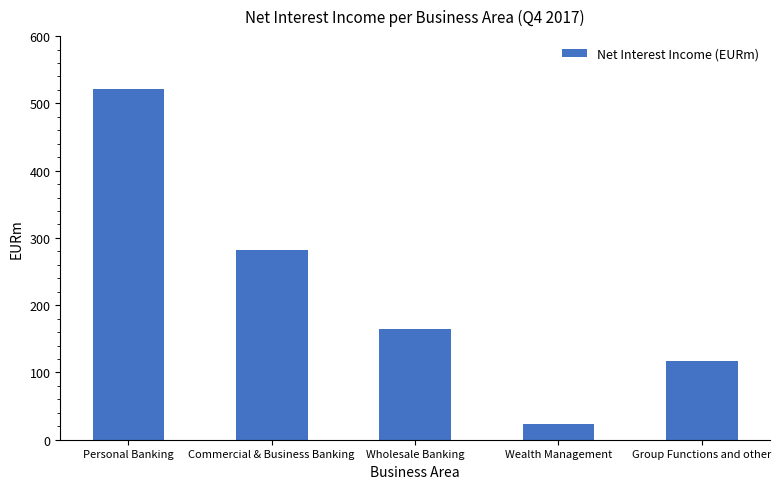

How many bars are there in total?

5